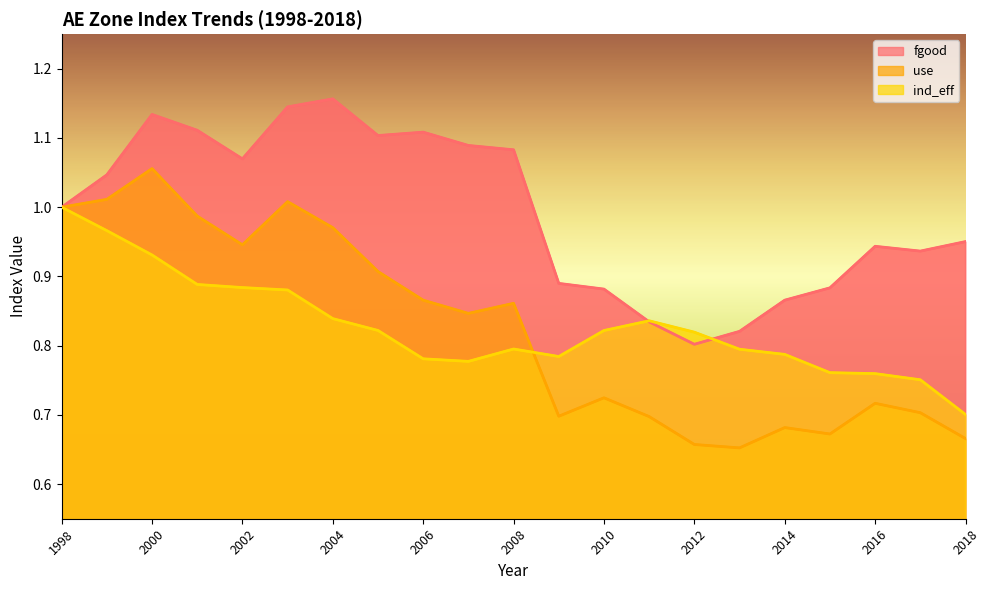

In ind_eff, how many points are lower than both neighbors (excluding endpoints)?

2